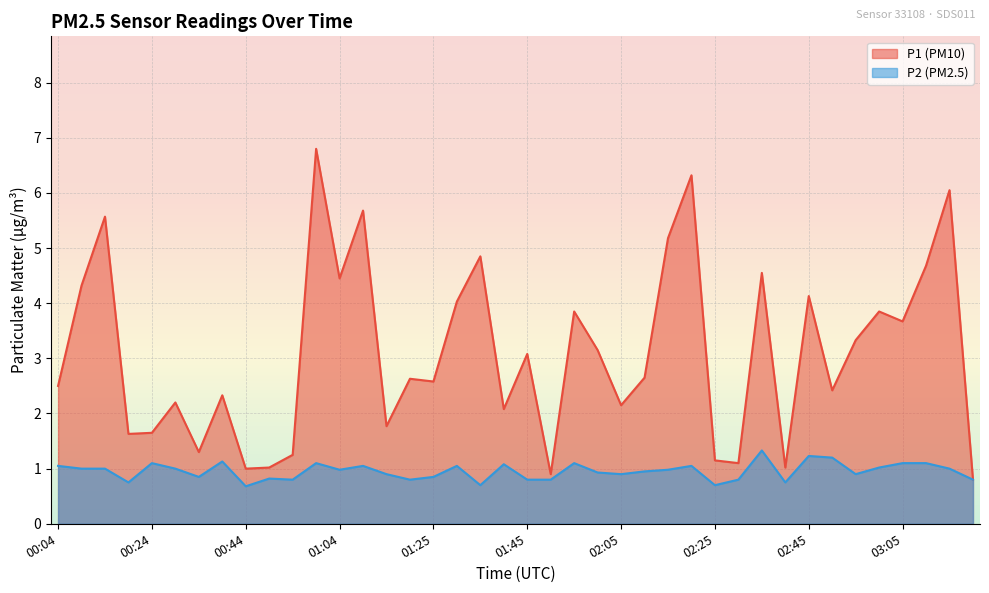

How many data points in P1 are less than 2?

12